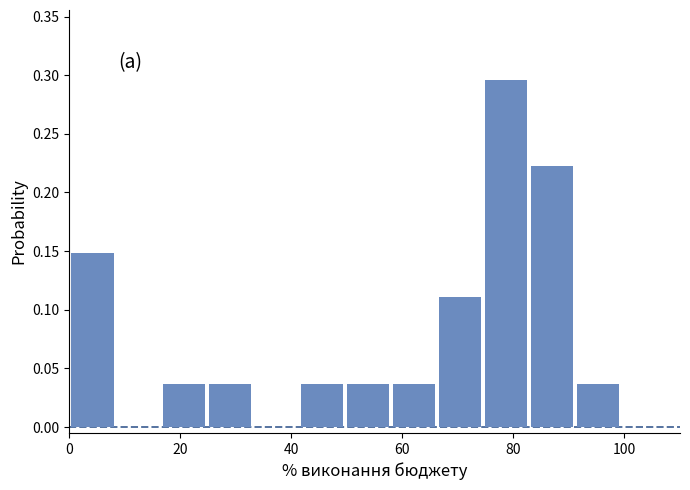

Reading left to right, list every bar in this chart as the range it spans on the x-axis followed by its height. Neither the bar edges nor the heights are printed on the chart, so give them approximately, as read against the axes.

0 to 8: 0.150
8 to 16: 0
16 to 24: 0.035
24 to 34: 0.035
34 to 42: 0
42 to 50: 0.035
50 to 58: 0.035
58 to 66: 0.035
66 to 74: 0.110
74 to 82: 0.295
82 to 92: 0.220
92 to 100: 0.035